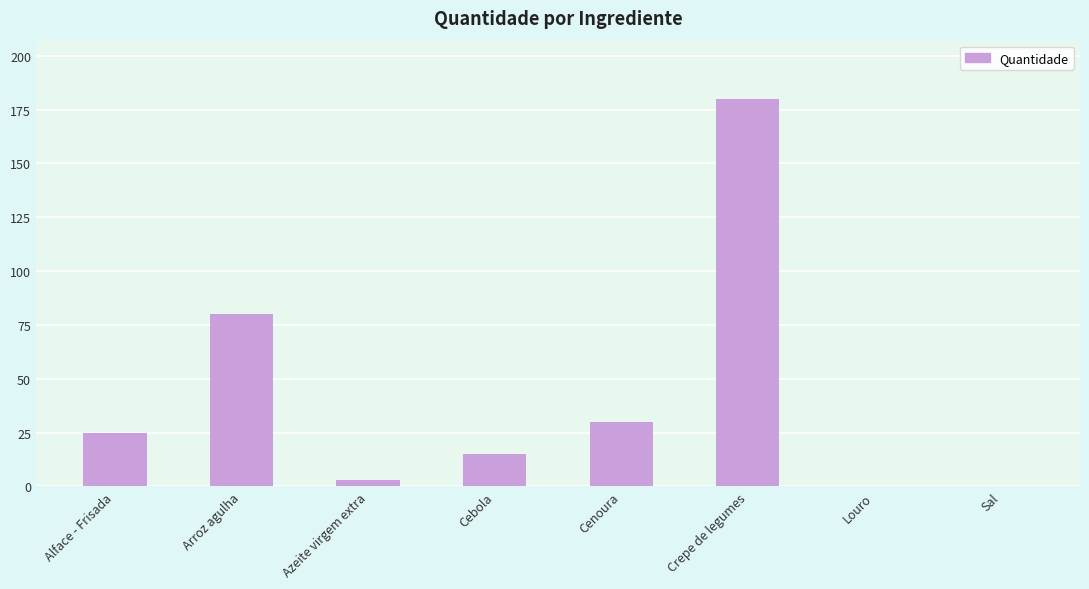

What is the greatest value displayed?

180.0